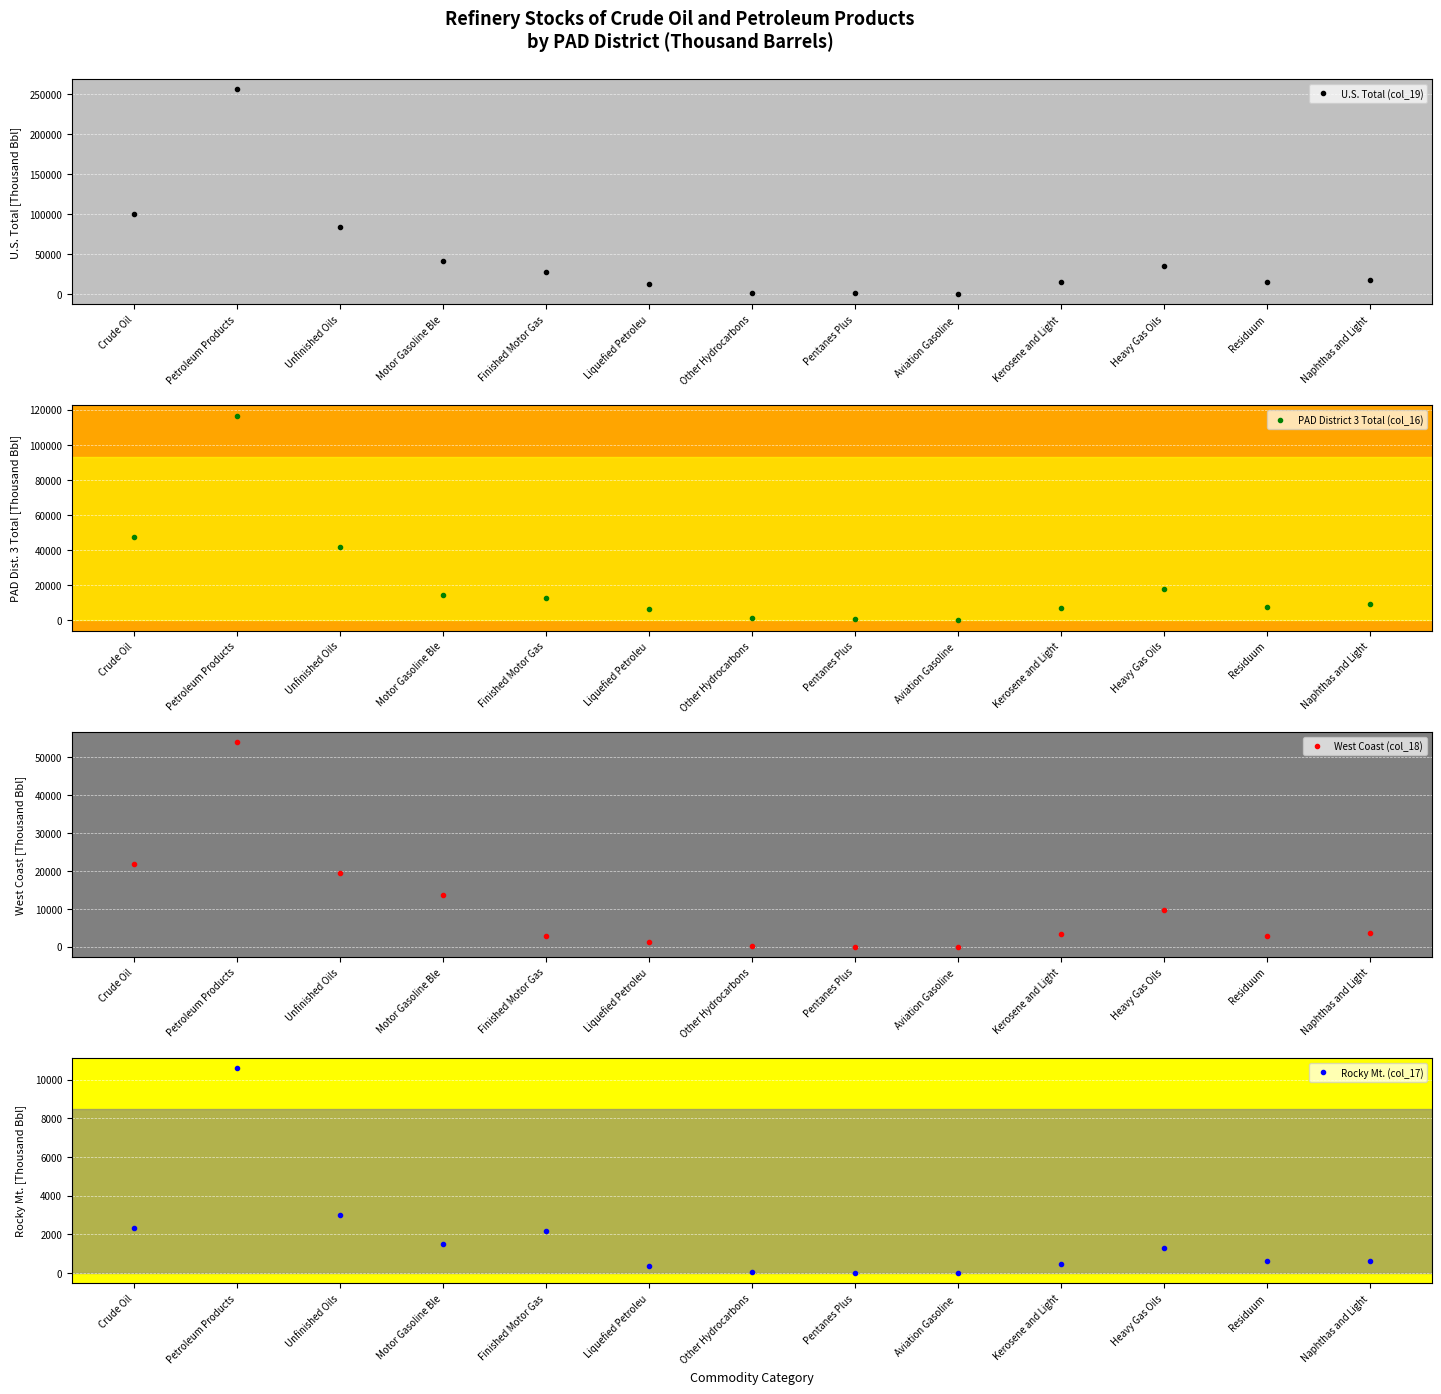

Which series changed the most between Unfinished Oils and Residuum?

U.S. Total (col_19)